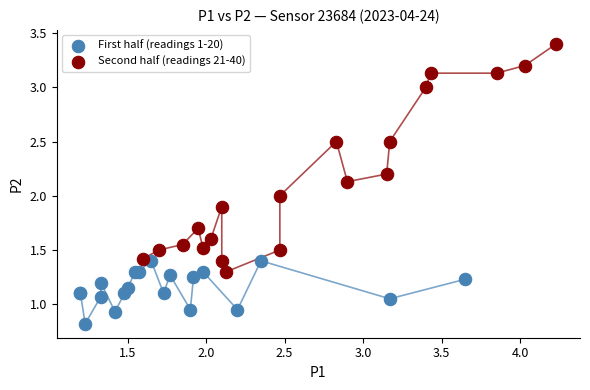

Which series has the largest Y range (max minus min)?

Second half (readings 21-40)